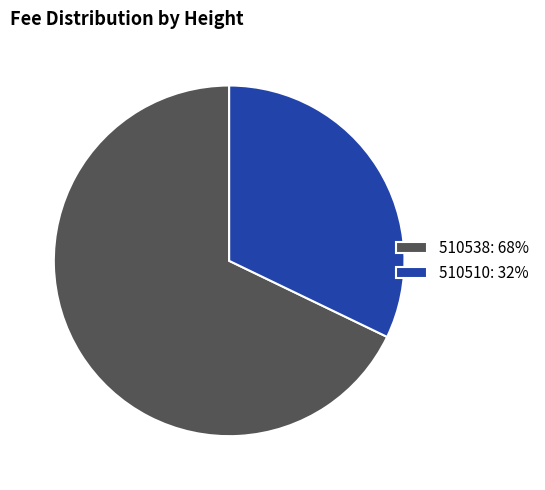

Approximately how many times larger is the value at 510510: 32% compared to 510538: 68%?

0.5